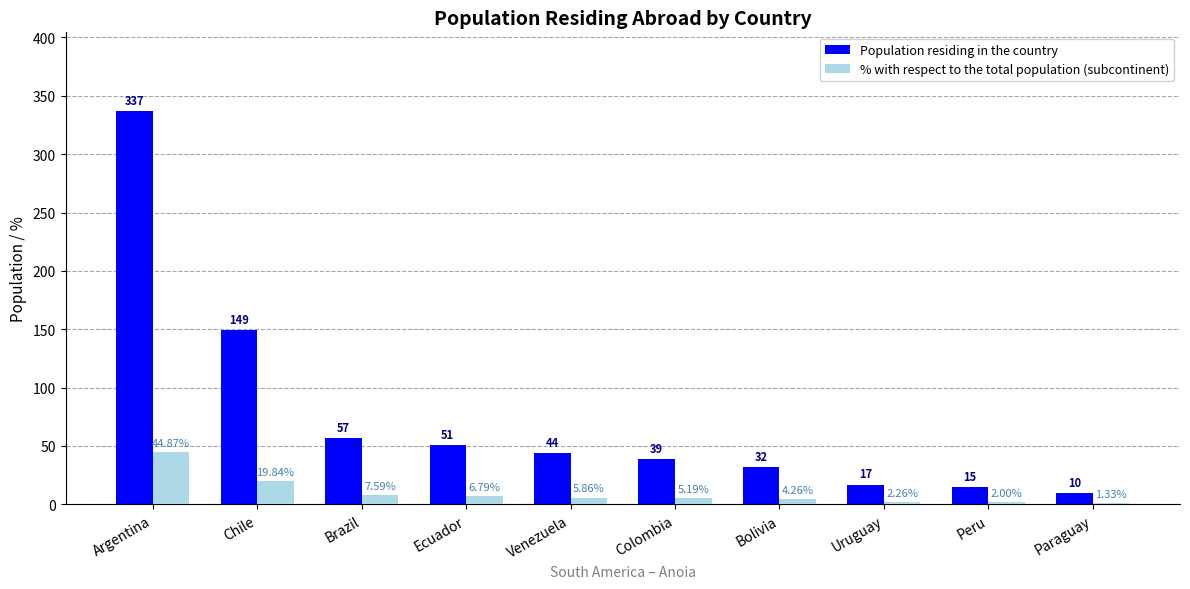

Between Brazil and Colombia, which series saw the biggest shift?

Population residing in the country